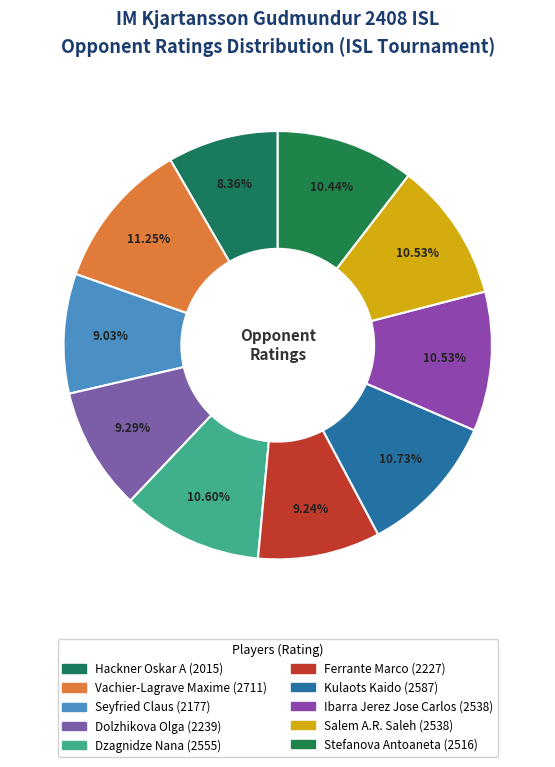

Which slice is the largest?

Vachier-Lagrave Maxime (2711)